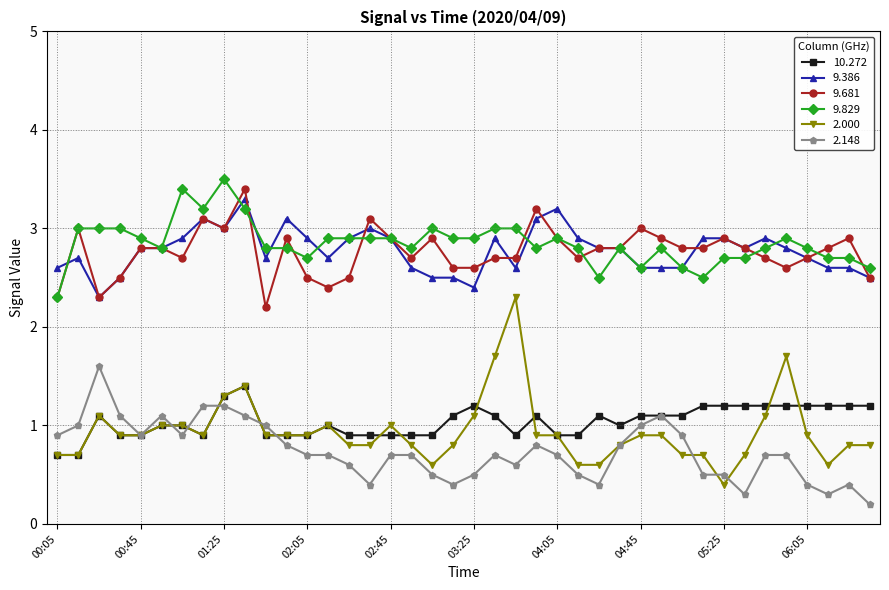

What is the minimum value for 9.681?

2.2